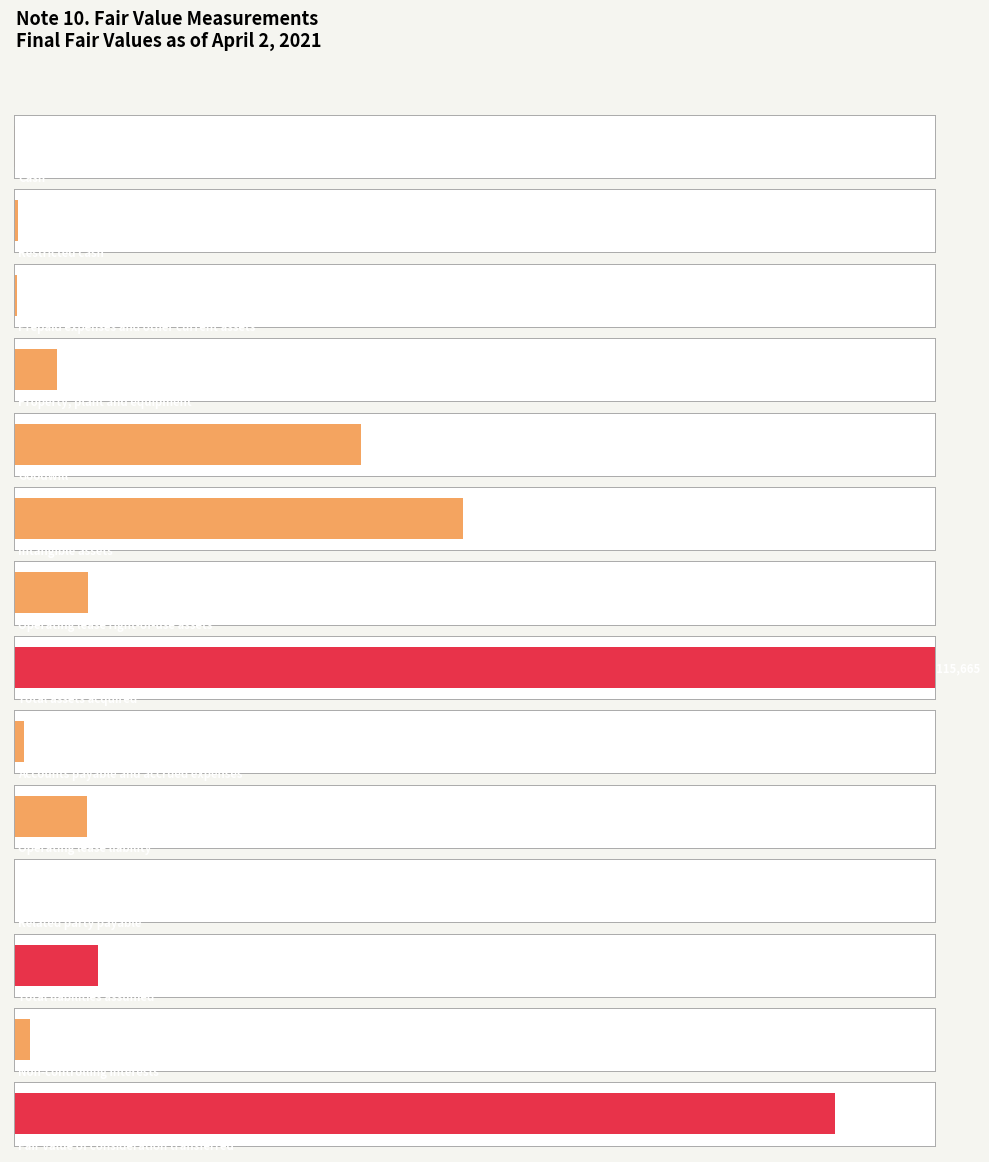

True or false: the data shows 178387 at Total assets acquired.

False